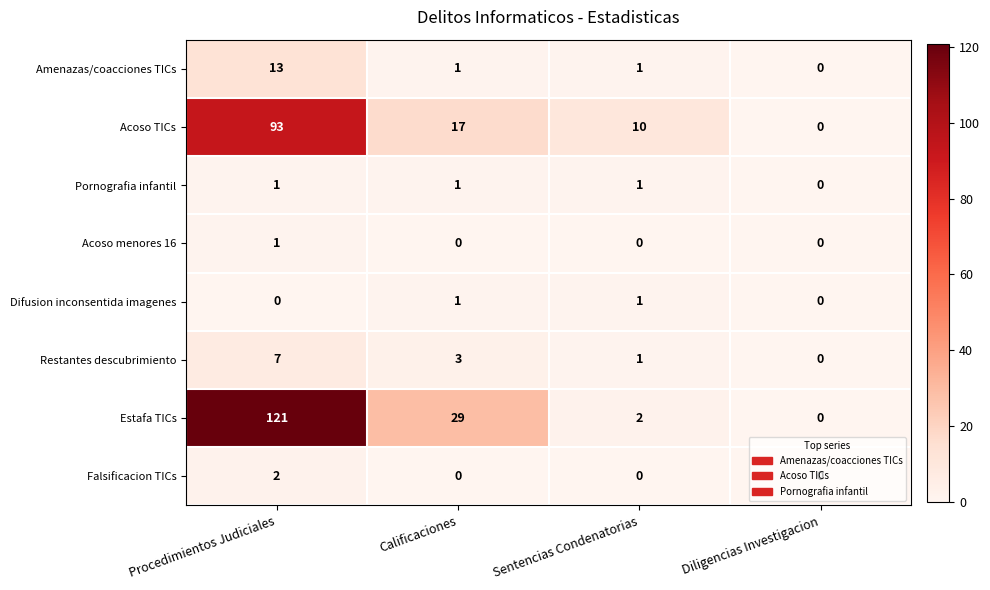

Which category has the lowest value in the Acoso TICs series?

Diligencias Investigacion